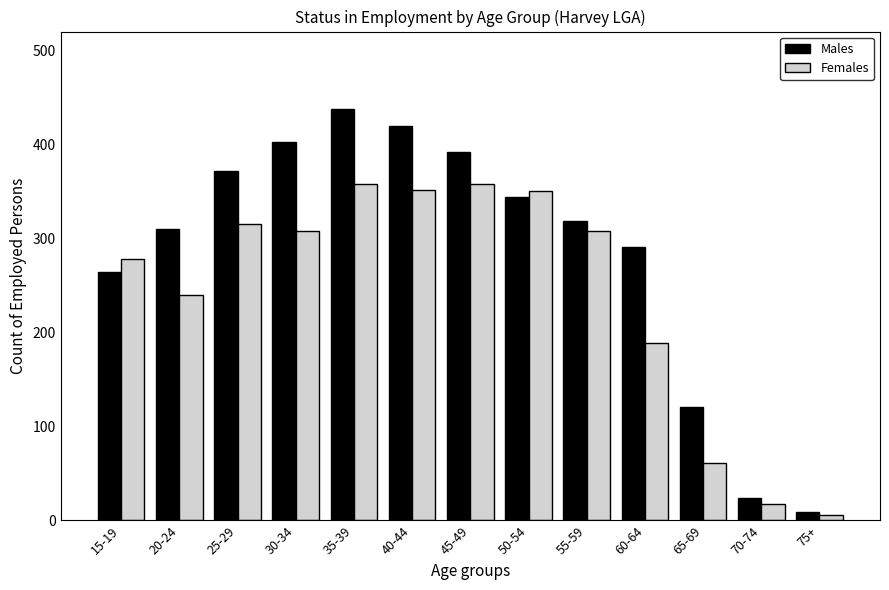

Rank the series by their average value, from lowest to highest.

Females, Males